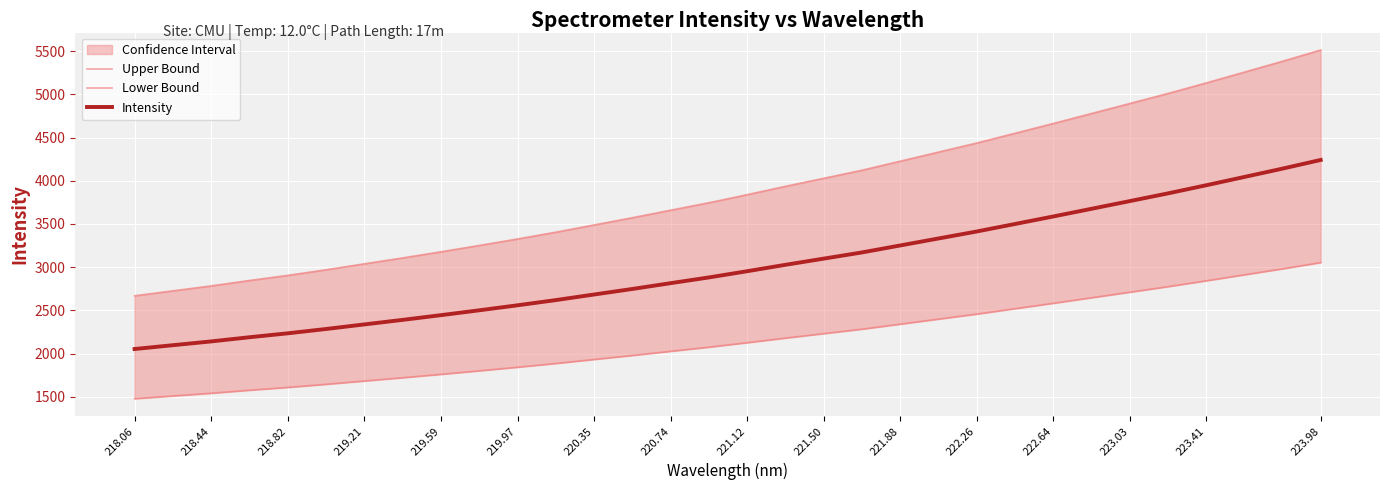

List the series in order of their overall mean, lowest first.

Lower Bound, Intensity, Upper Bound